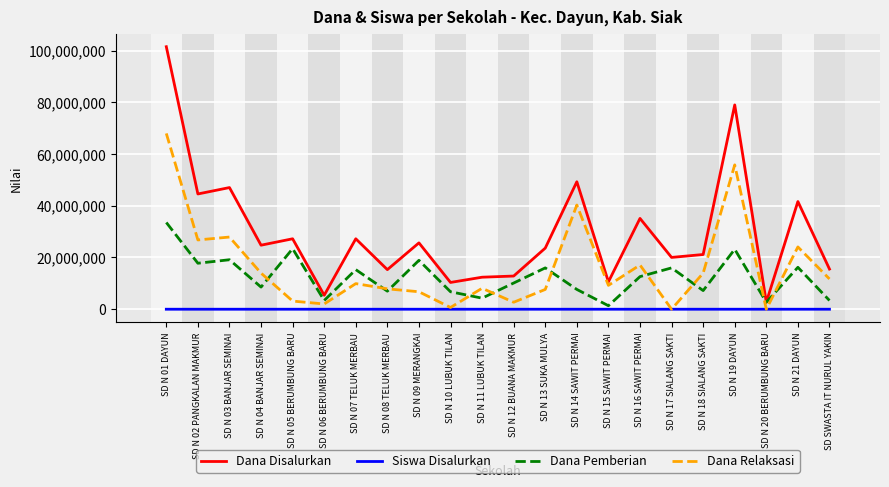

Rank the series at SD N 09 MERANGKAI from highest to lowest value.

Dana Disalurkan, Dana Pemberian, Dana Relaksasi, Siswa Disalurkan